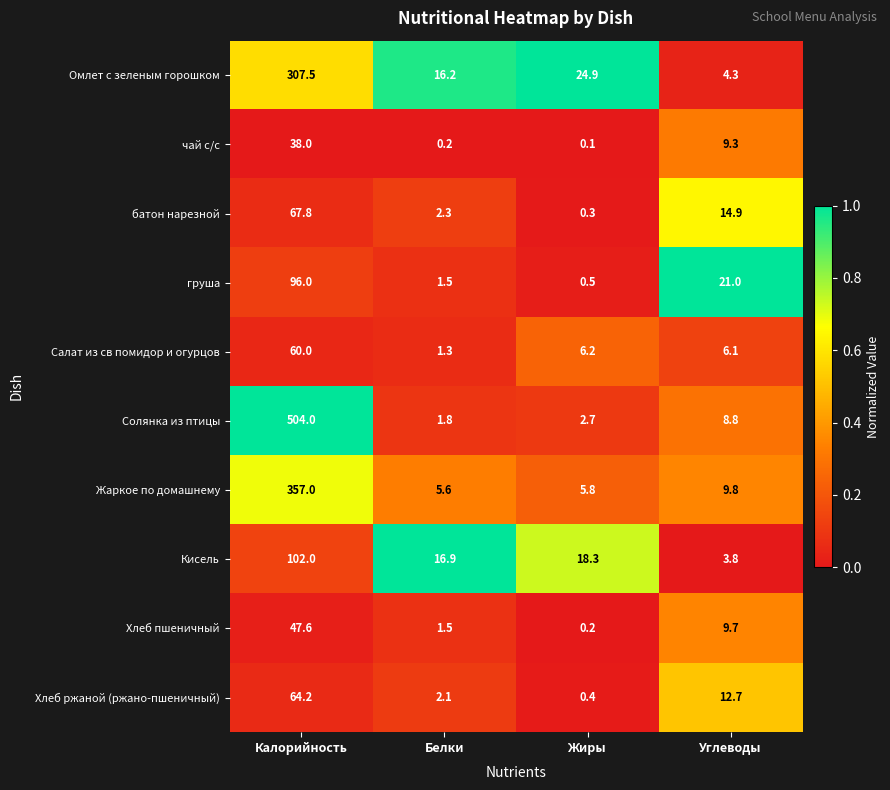

Which category has the lowest value in the Хлеб ржаной (ржано-пшеничный) series?

Жиры